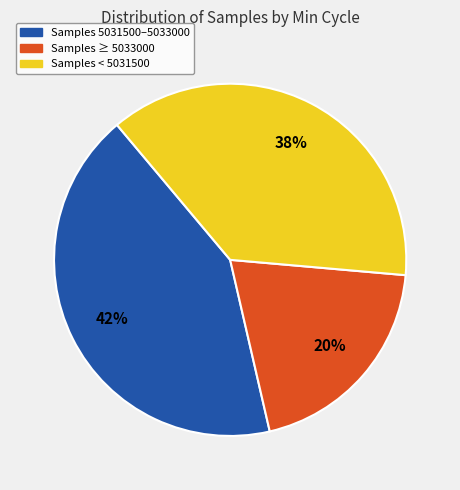

Approximately how many times larger is the value at Samples 5031500–5033000 compared to Samples ≥ 5033000?

2.1